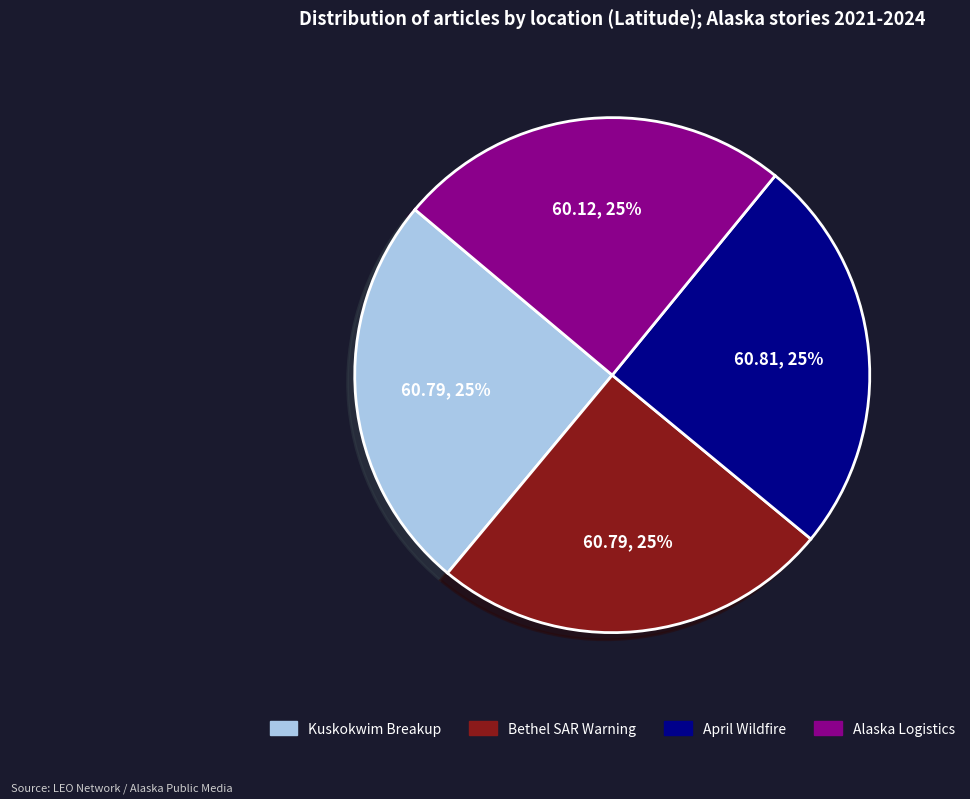

Is it true that Kuskokwim Breakup is 17% of the pie?

False